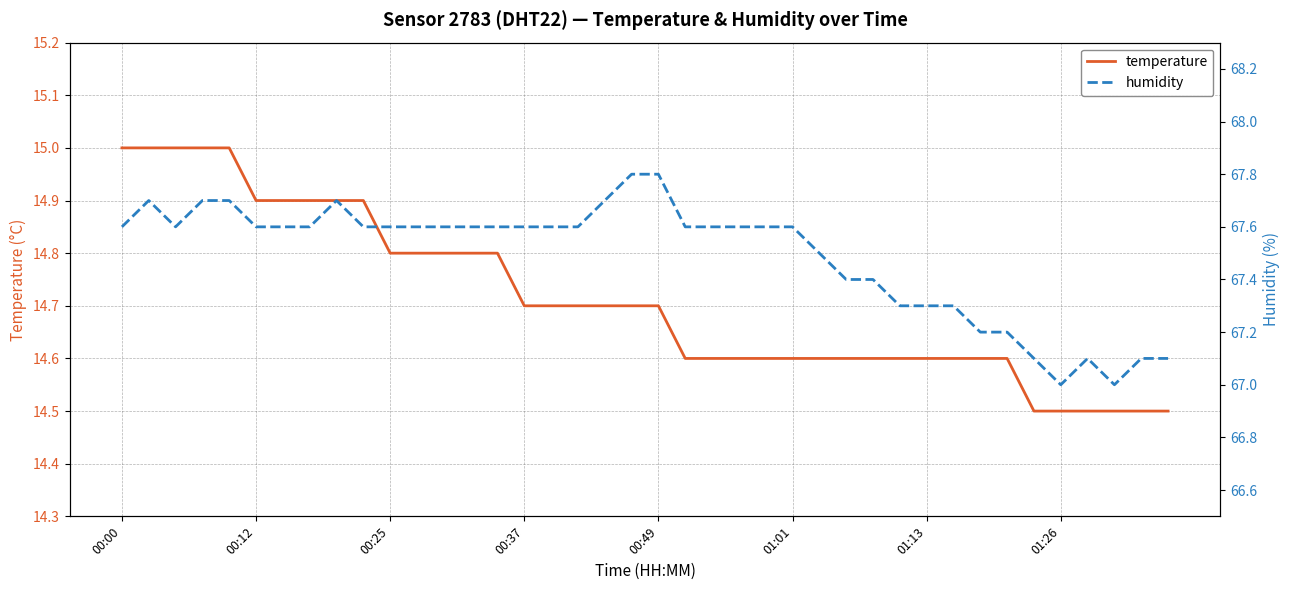

What is the minimum value for humidity?

67.0